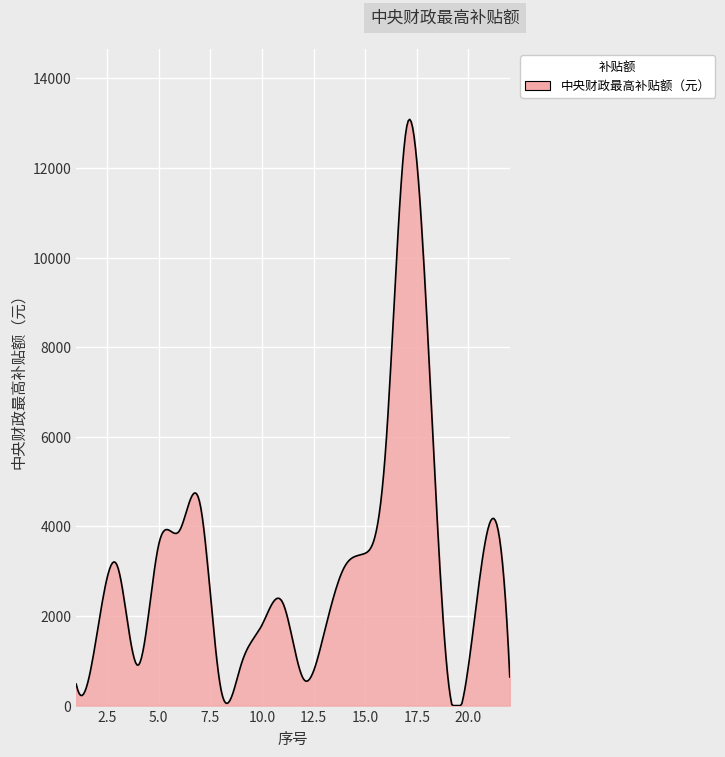

What is the difference between the maximum and minimum values?

13084.3